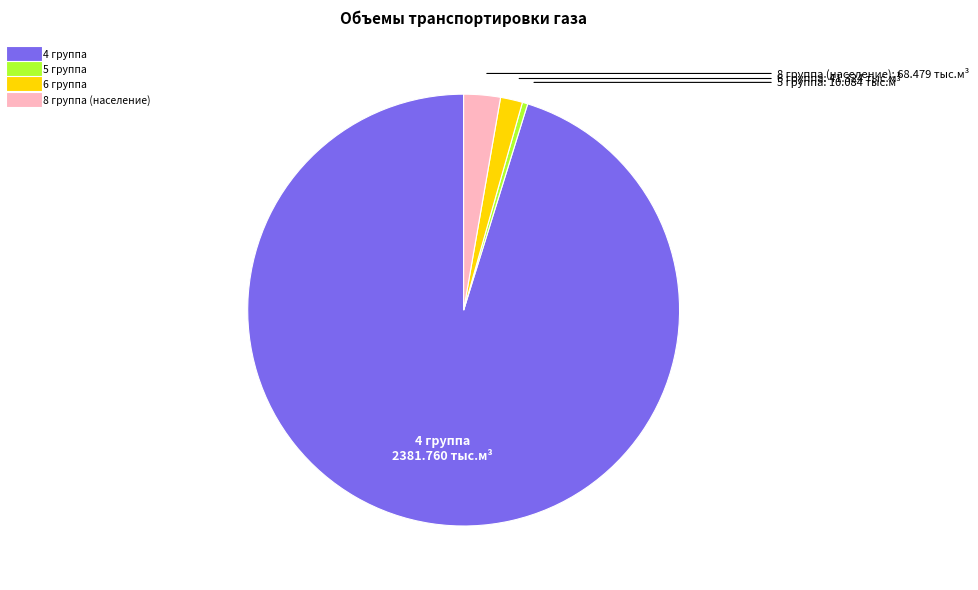

What is the majority slice?

4 группа